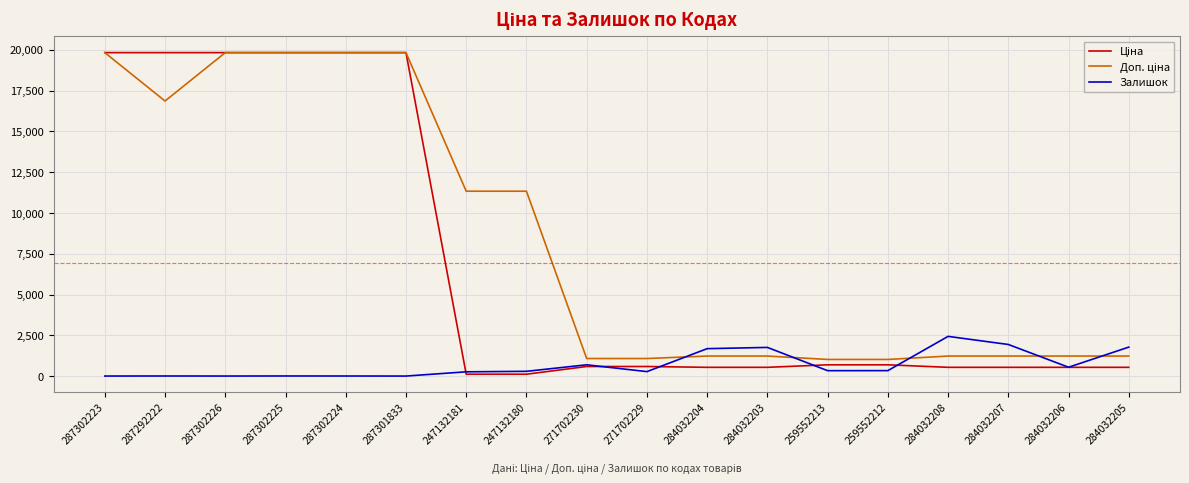

What is the maximum value for Залишок?

2433.0